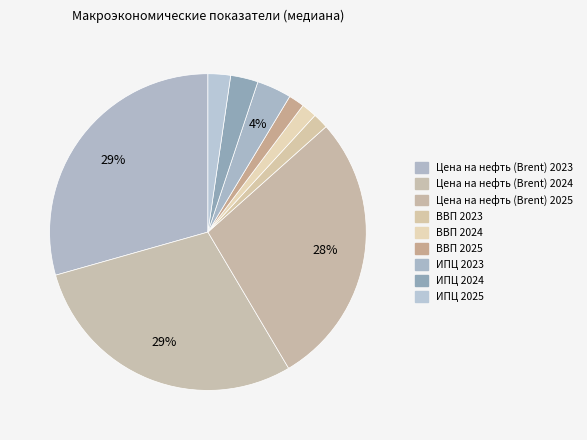

Does Цена на нефть (Brent) 2023 represent more than half of the total?

No